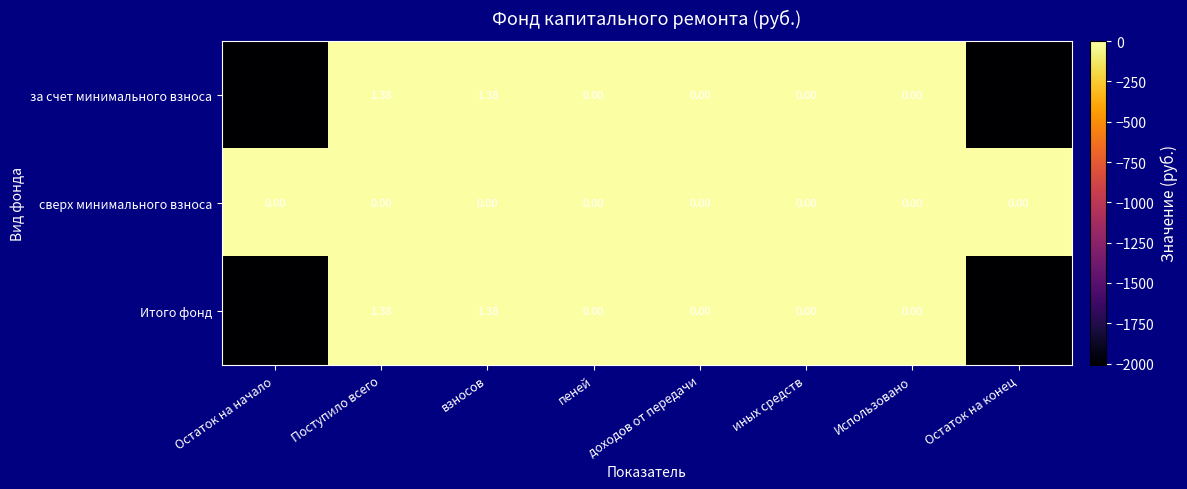

How many categories are shown in the chart?

8